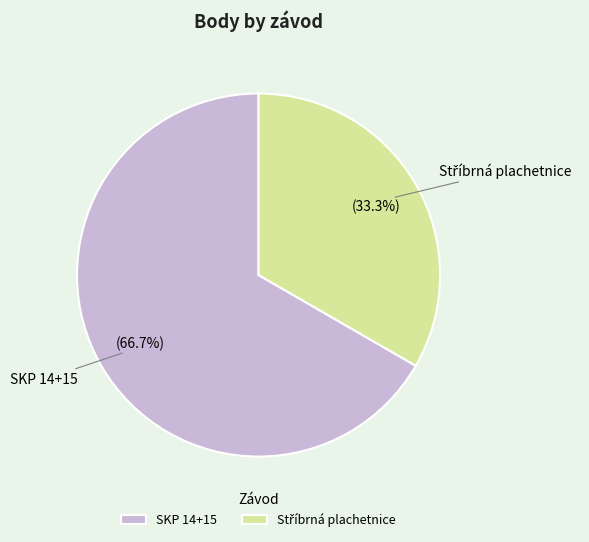

What percentage is NOT represented by SKP 14+15?

33.3%